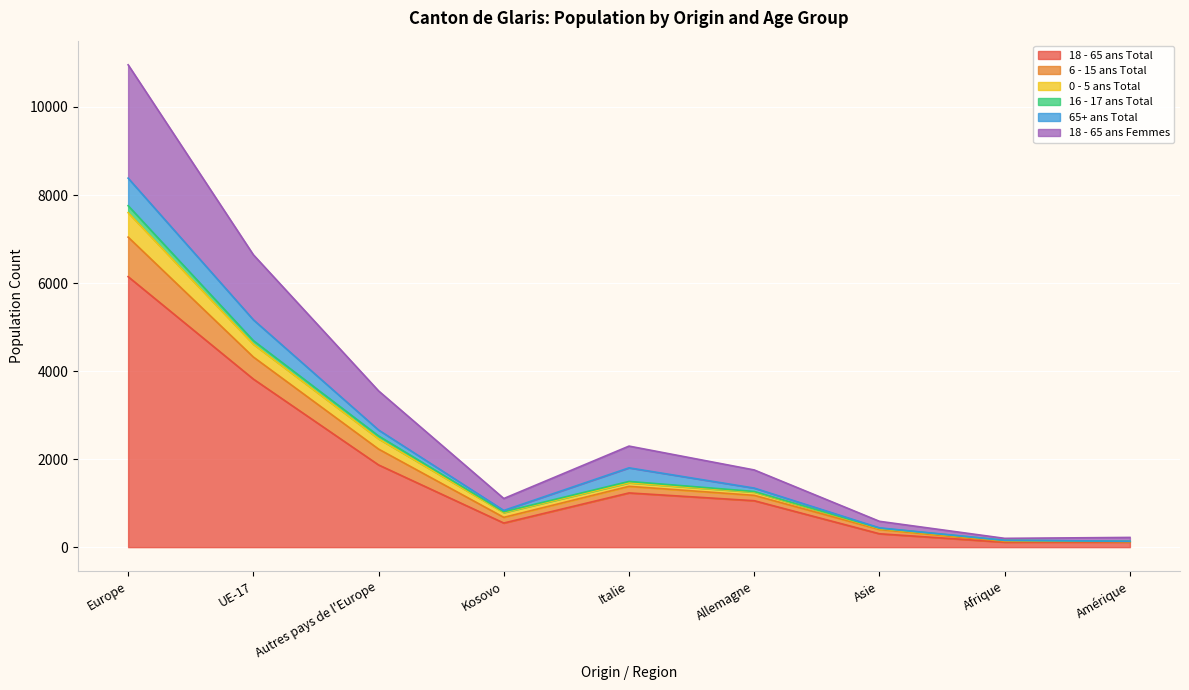

The value of 18 - 65 ans Total at UE-17 is 1466. True or false?

False